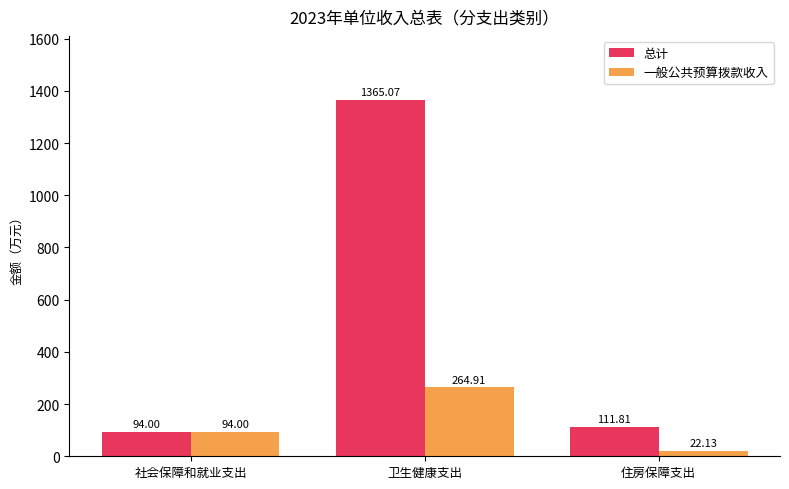

How many groups of bars are there?

3